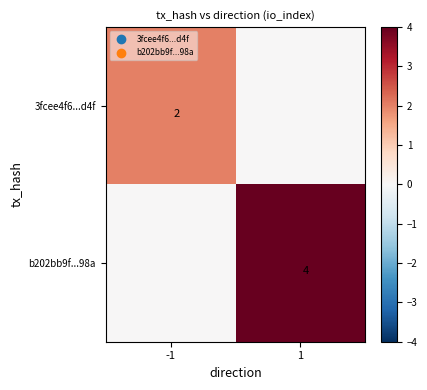

Is it true that 3fcee4f6...d4f equals 2 at -1?

True